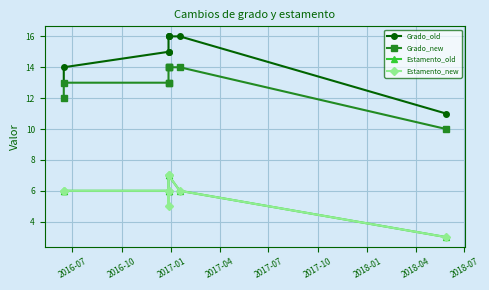

Does the chart display data point markers on the line(s)?

Yes